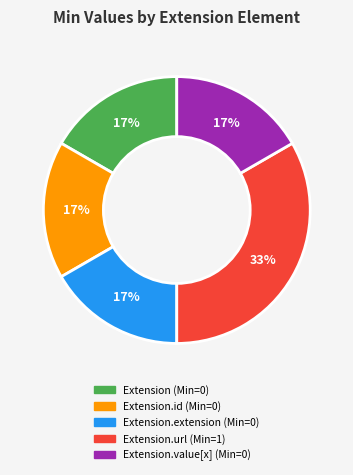

Is there any slice that represents more than half of the pie?

No